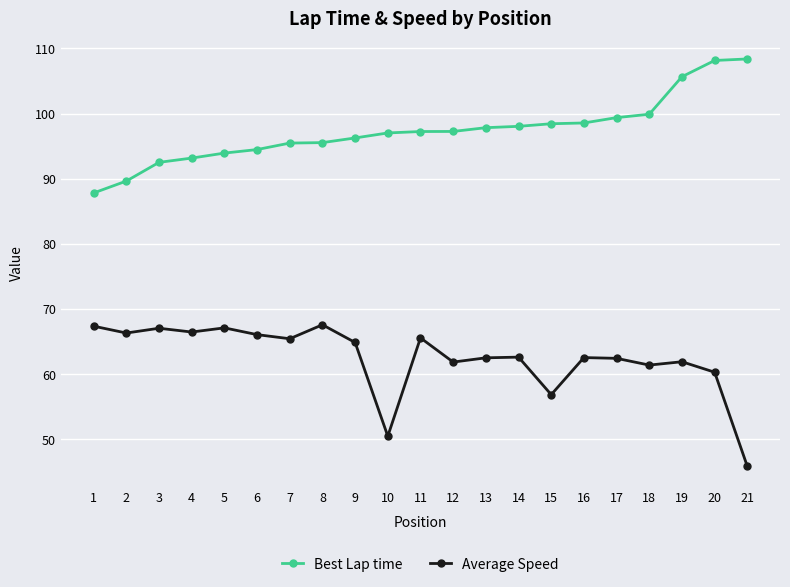

Where does the Average Speed series first go above 62?

1